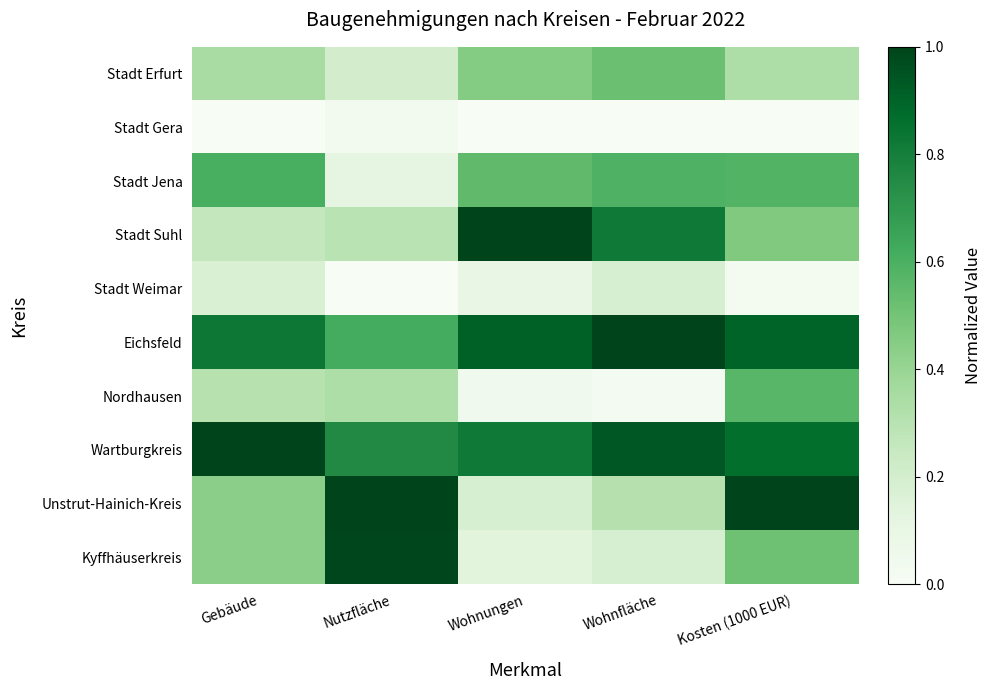

Reading right to left, transcribe all the data shown in this chart.

Stadt Erfurt: Kosten (1000 EUR)=0.3	Wohnfläche=0.5	Wohnungen=0.5	Nutzfläche=0.2	Gebäude=0.3
Stadt Gera: Kosten (1000 EUR)=0.0	Wohnfläche=0.0	Wohnungen=0.0	Nutzfläche=0.0	Gebäude=0.0
Stadt Jena: Kosten (1000 EUR)=0.6	Wohnfläche=0.6	Wohnungen=0.5	Nutzfläche=0.1	Gebäude=0.6
Stadt Suhl: Kosten (1000 EUR)=0.5	Wohnfläche=0.8	Wohnungen=1.0	Nutzfläche=0.3	Gebäude=0.3
Stadt Weimar: Kosten (1000 EUR)=0.0	Wohnfläche=0.2	Wohnungen=0.1	Nutzfläche=0.0	Gebäude=0.2
Eichsfeld: Kosten (1000 EUR)=0.9	Wohnfläche=1.0	Wohnungen=0.9	Nutzfläche=0.6	Gebäude=0.8
Nordhausen: Kosten (1000 EUR)=0.6	Wohnfläche=0.0	Wohnungen=0.0	Nutzfläche=0.3	Gebäude=0.3
Wartburgkreis: Kosten (1000 EUR)=0.9	Wohnfläche=0.9	Wohnungen=0.8	Nutzfläche=0.8	Gebäude=1.0
Unstrut-Hainich-Kreis: Kosten (1000 EUR)=1.0	Wohnfläche=0.3	Wohnungen=0.2	Nutzfläche=1.0	Gebäude=0.4
Kyffhäuserkreis: Kosten (1000 EUR)=0.5	Wohnfläche=0.2	Wohnungen=0.1	Nutzfläche=1.0	Gebäude=0.4